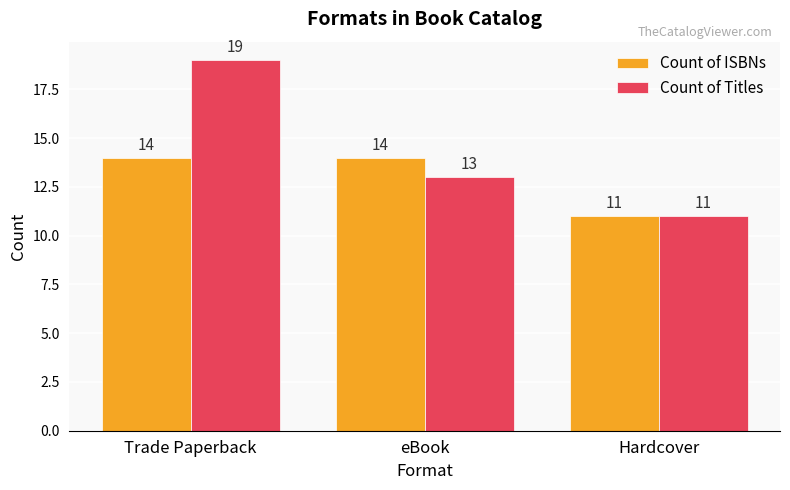

Read the Count of Titles value at eBook.

13